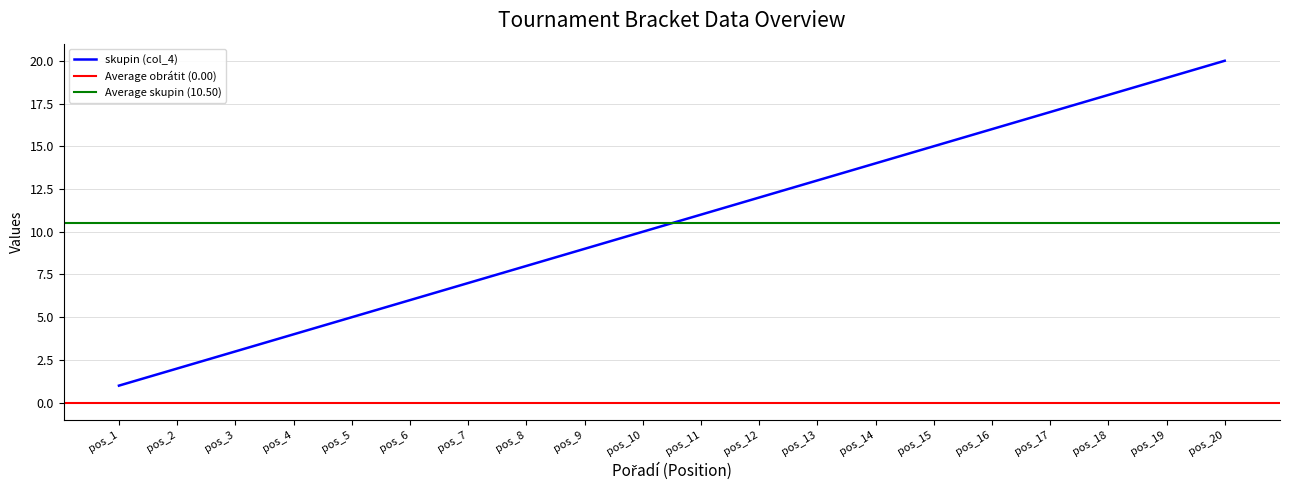

Between 18 and 15, which is larger?

18